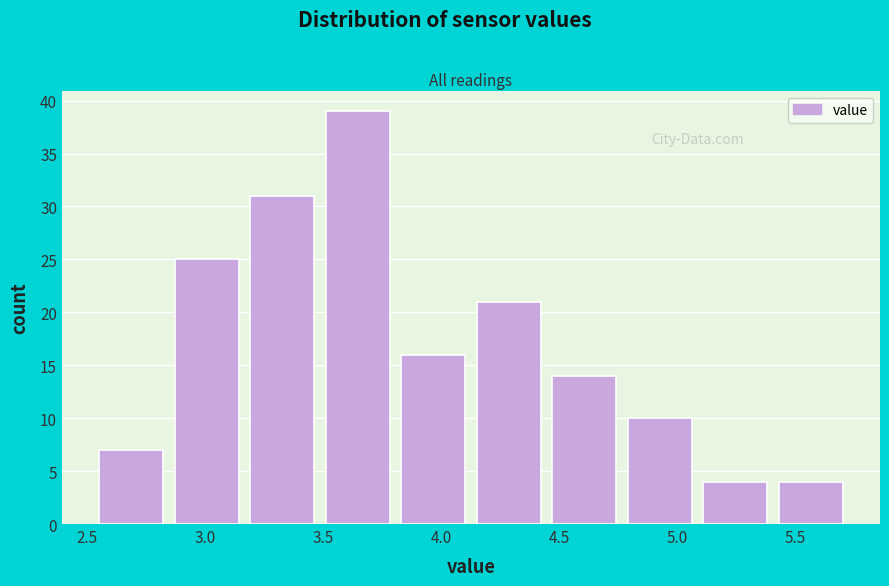

Which range on the x-axis has the tallest bar?

3.51 to 3.83